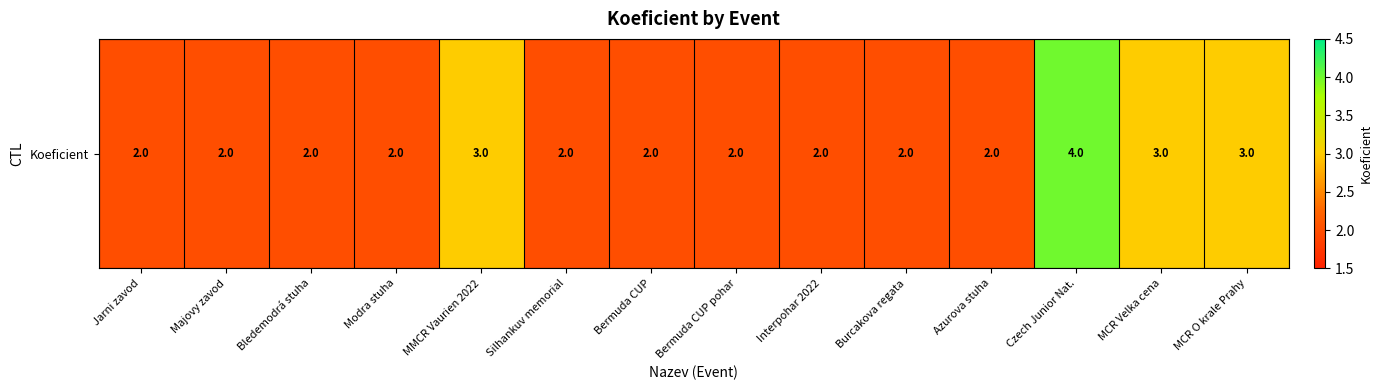

How many values exceed 2?

4